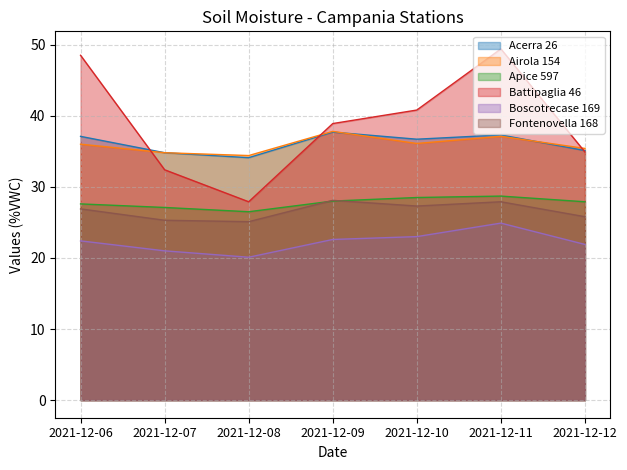

Reading right to left, what are all the values shown in this chart?

Acerra 26: 2021-12-12=35.1	2021-12-11=37.3	2021-12-10=36.7	2021-12-09=37.7	2021-12-08=34.1	2021-12-07=34.8	2021-12-06=37.1
Airola 154: 2021-12-12=35.4	2021-12-11=37.1	2021-12-10=36.1	2021-12-09=37.8	2021-12-08=34.4	2021-12-07=34.8	2021-12-06=36.0
Apice 597: 2021-12-12=27.9	2021-12-11=28.7	2021-12-10=28.5	2021-12-09=28.0	2021-12-08=26.5	2021-12-07=27.1	2021-12-06=27.6
Battipaglia 46: 2021-12-12=34.9	2021-12-11=49.4	2021-12-10=40.8	2021-12-09=38.9	2021-12-08=27.9	2021-12-07=32.4	2021-12-06=48.5
Boscotrecase 169: 2021-12-12=21.9	2021-12-11=24.9	2021-12-10=23.0	2021-12-09=22.6	2021-12-08=20.1	2021-12-07=21.0	2021-12-06=22.4
Fontenovella 168: 2021-12-12=25.8	2021-12-11=27.9	2021-12-10=27.3	2021-12-09=28.1	2021-12-08=25.1	2021-12-07=25.3	2021-12-06=26.9